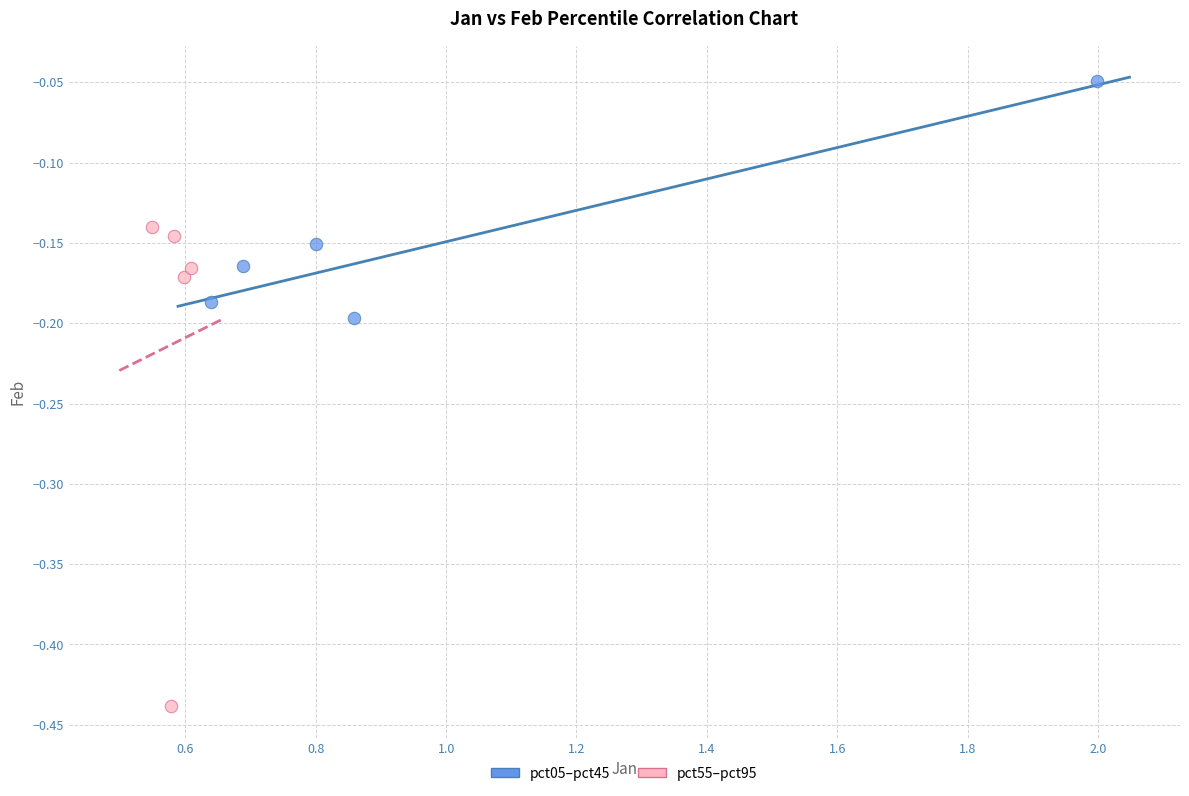

Which series has the largest Y range (max minus min)?

pct55–pct95